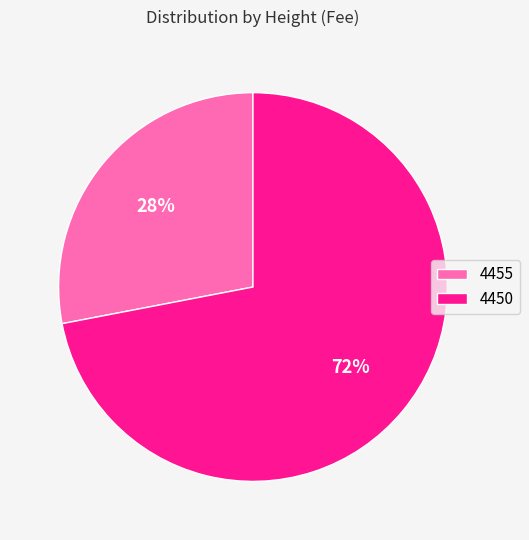

Which has a higher value, 4455 or 4450?

4450